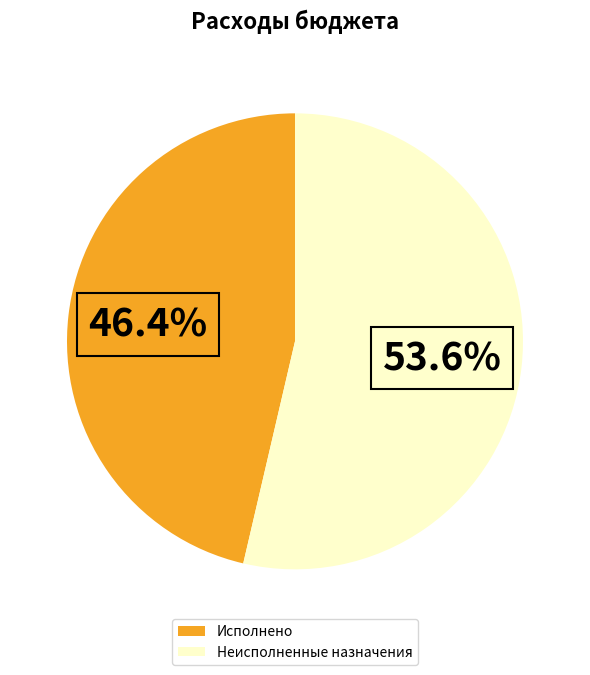

To the nearest percent, what is the difference between the largest and smallest slice percentages?

7%